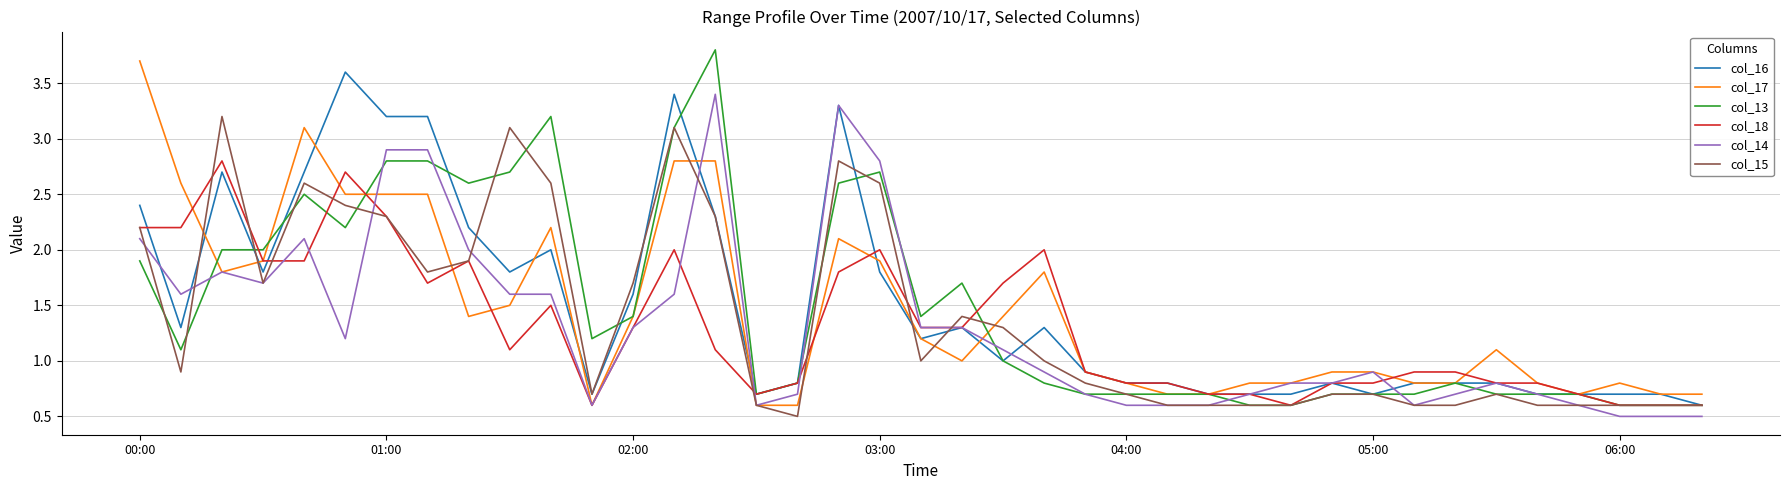

What is the smallest value displayed?

0.5